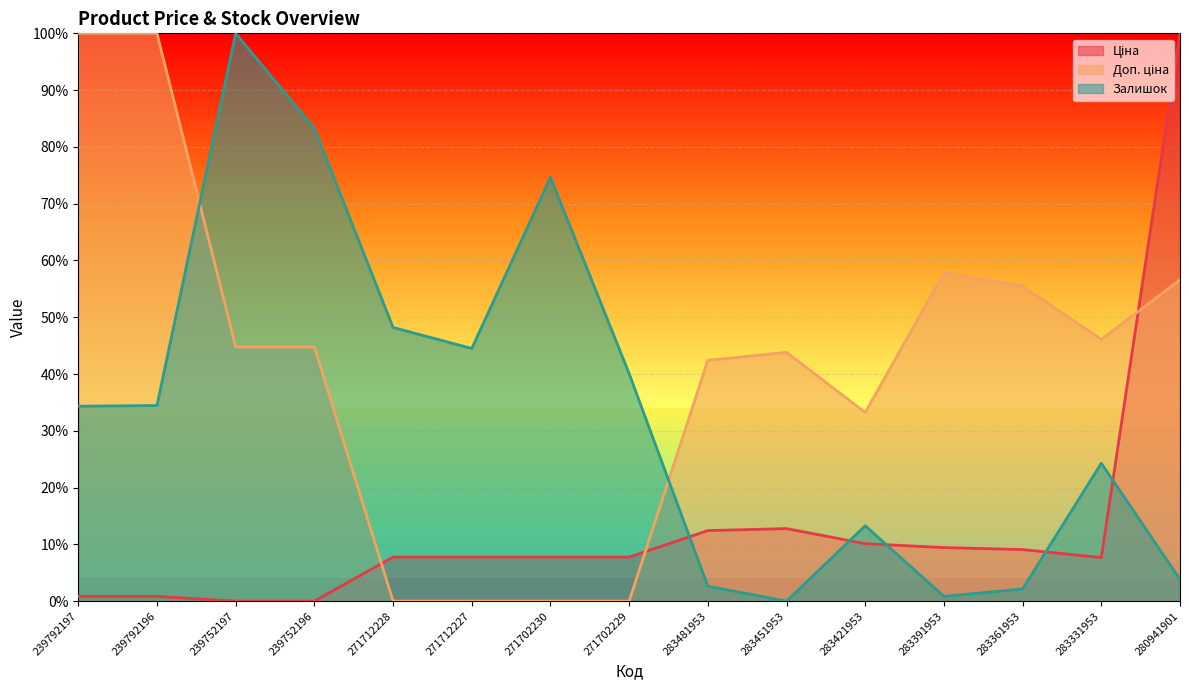

Between which two adjacent categories do Ціна and Доп. ціна first intersect?

239752196 and 271712228